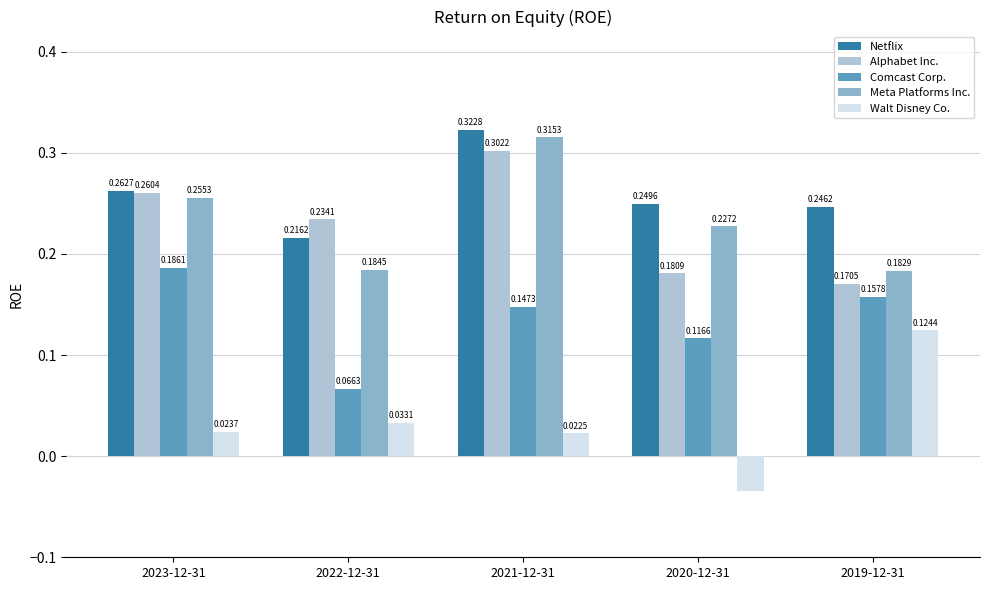

What is the total value across all series at 2022-12-31?

0.7